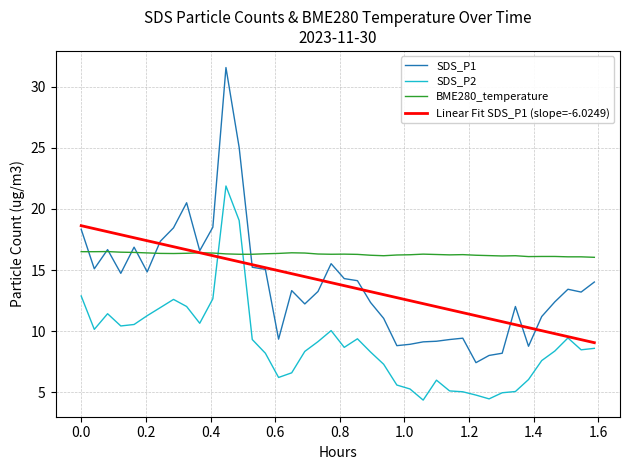

Which series has the largest total across all categories?

BME280_temperature